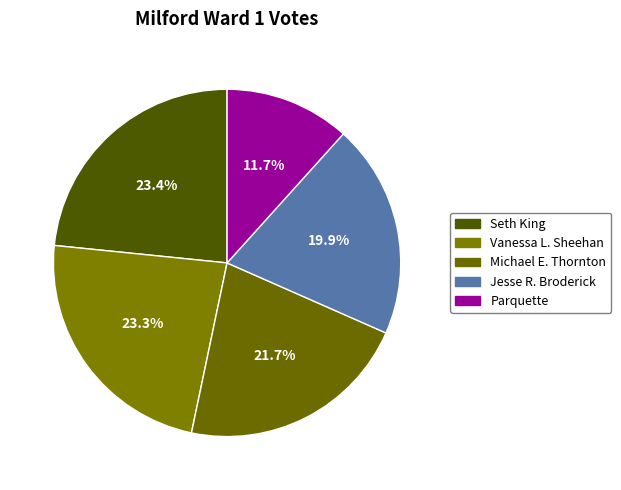

Is there any slice that represents more than half of the pie?

No